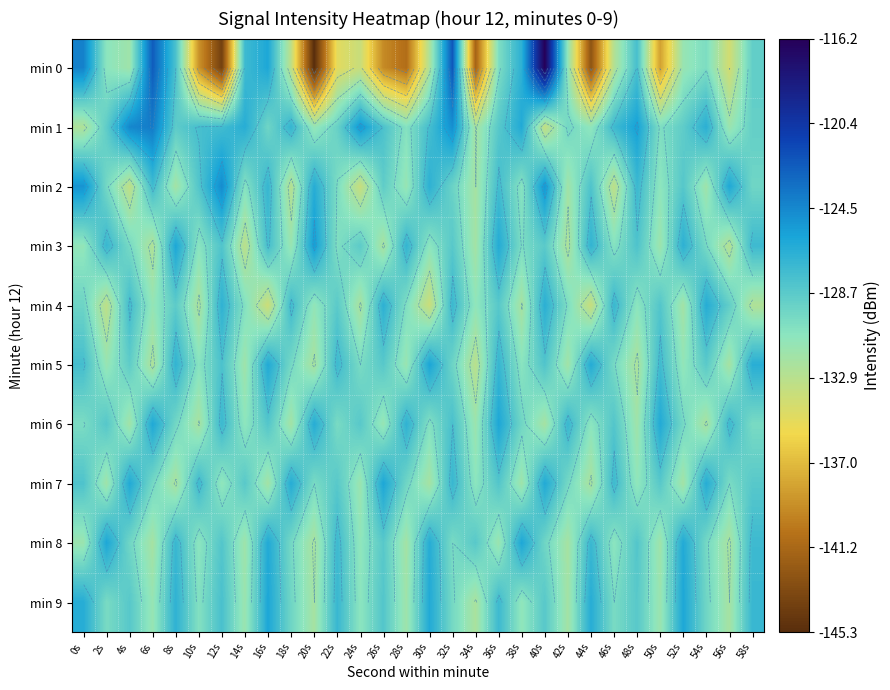

What is the sum of the min 2 values at 14s and 24s?

-264.1